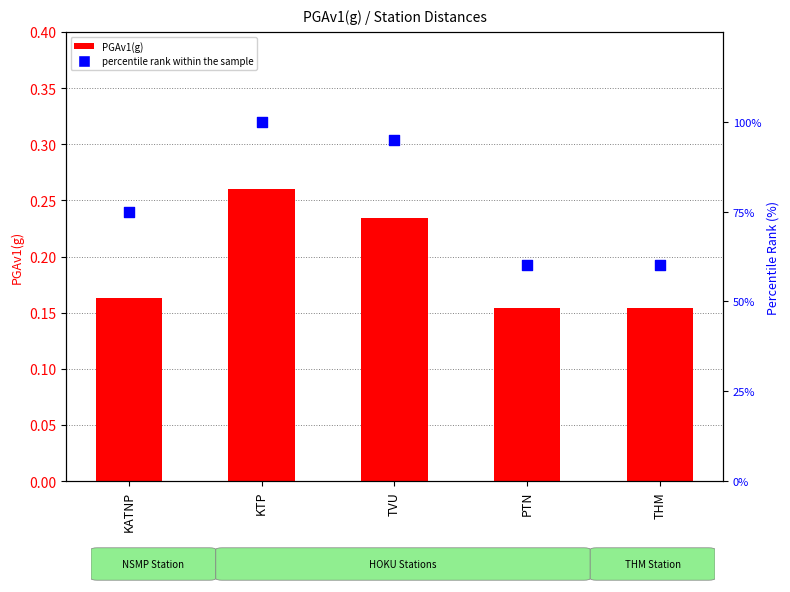

At how many categories does at least one series exceed 43?

5